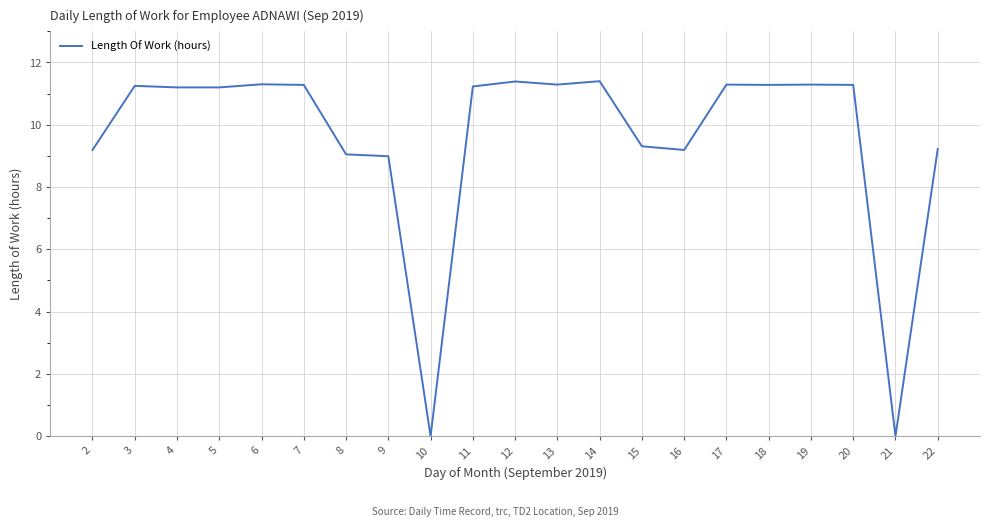

Which has a higher value, 10 or 13?

13